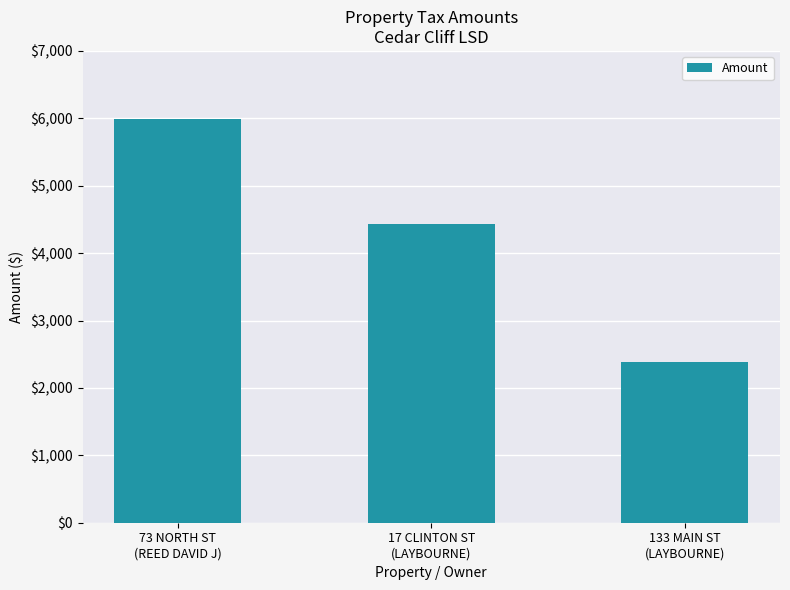

Is it true that the value at 17 CLINTON ST
(LAYBOURNE) is 4436.9?

True